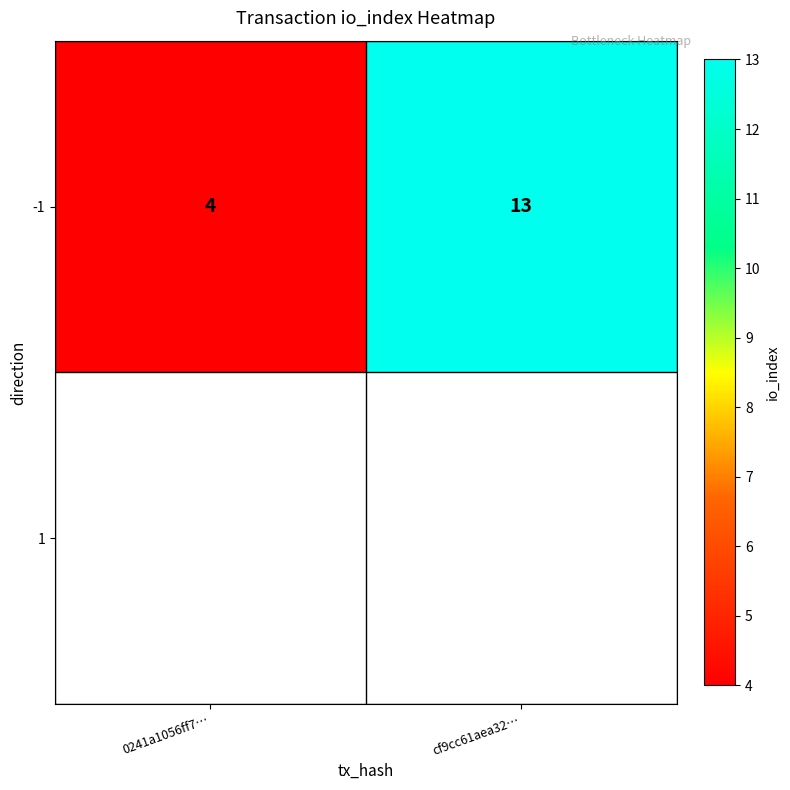

Reading left to right, what are all the values shown in this chart?

0241a1056ff7…=4	cf9cc61aea32…=13